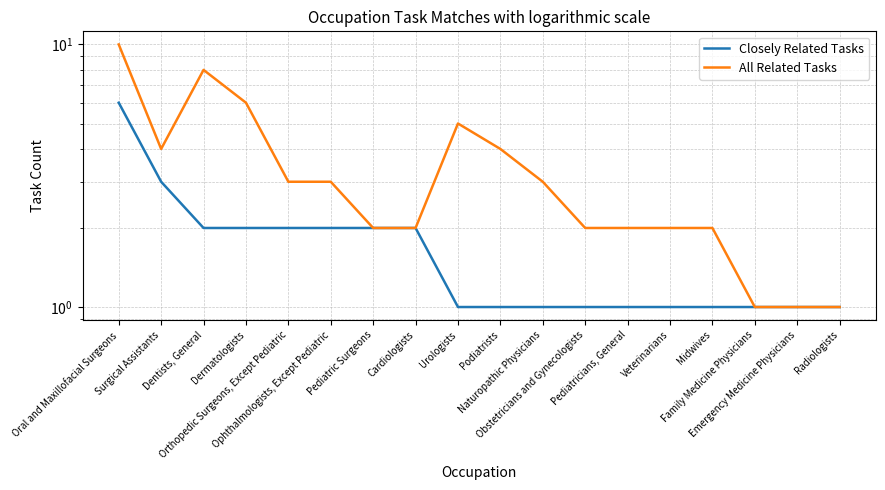

Where does the All Related Tasks series first go above 3?

Oral and Maxillofacial Surgeons